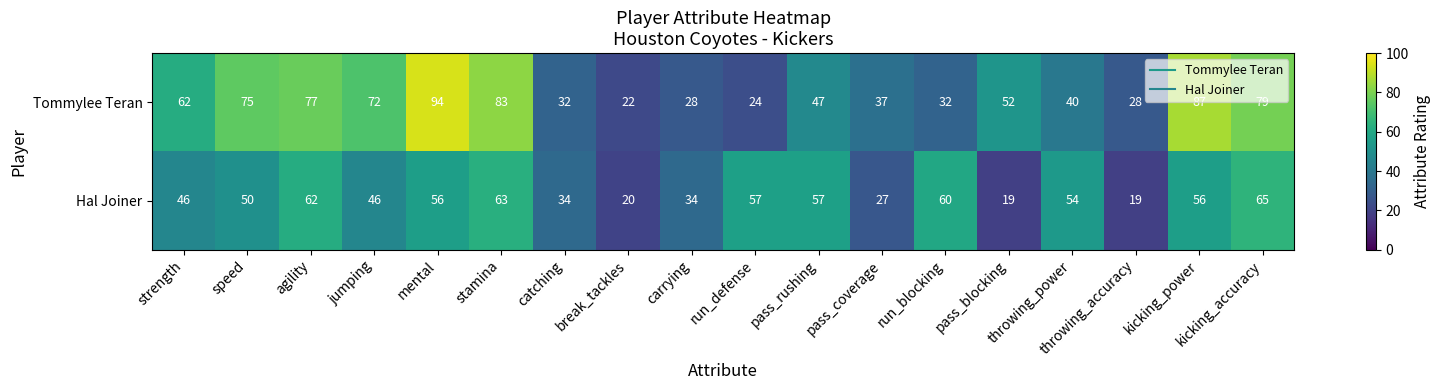

What is the lowest value of the Hal Joiner series?

19